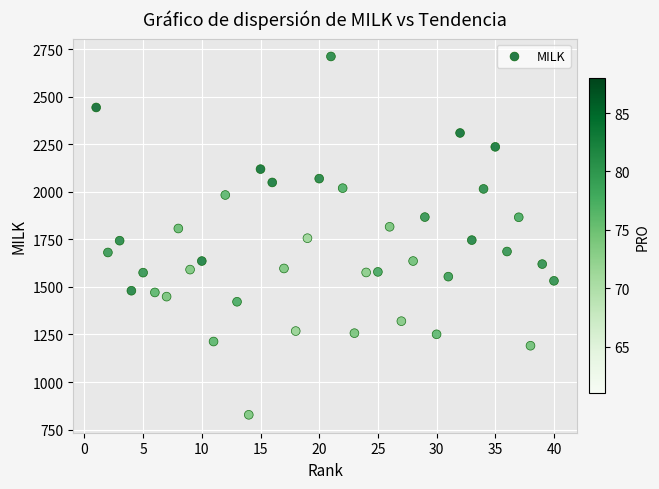

What is the range of X values (max minus min)?

39